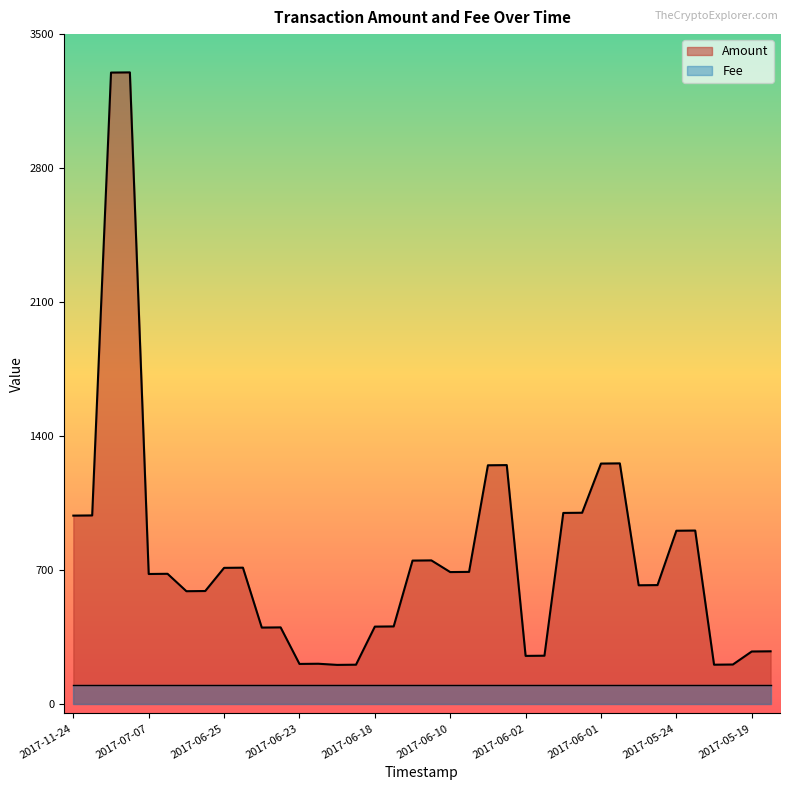

At which category does the data reach its first local valley?

2017-07-07